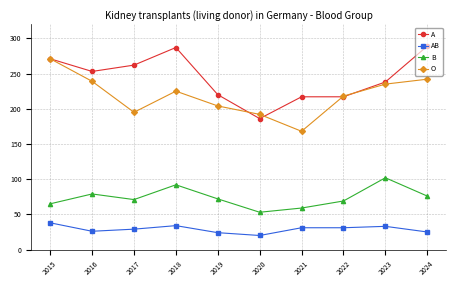

What is the difference between the second highest and second lowest values in the A series?

70